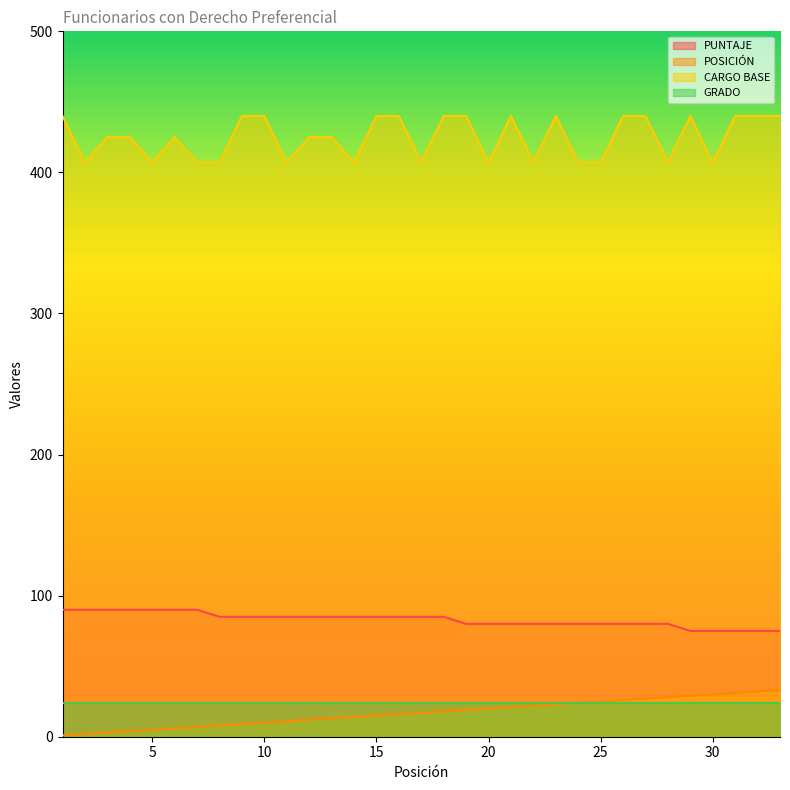

What is the difference between the highest and lowest values at 21?

419